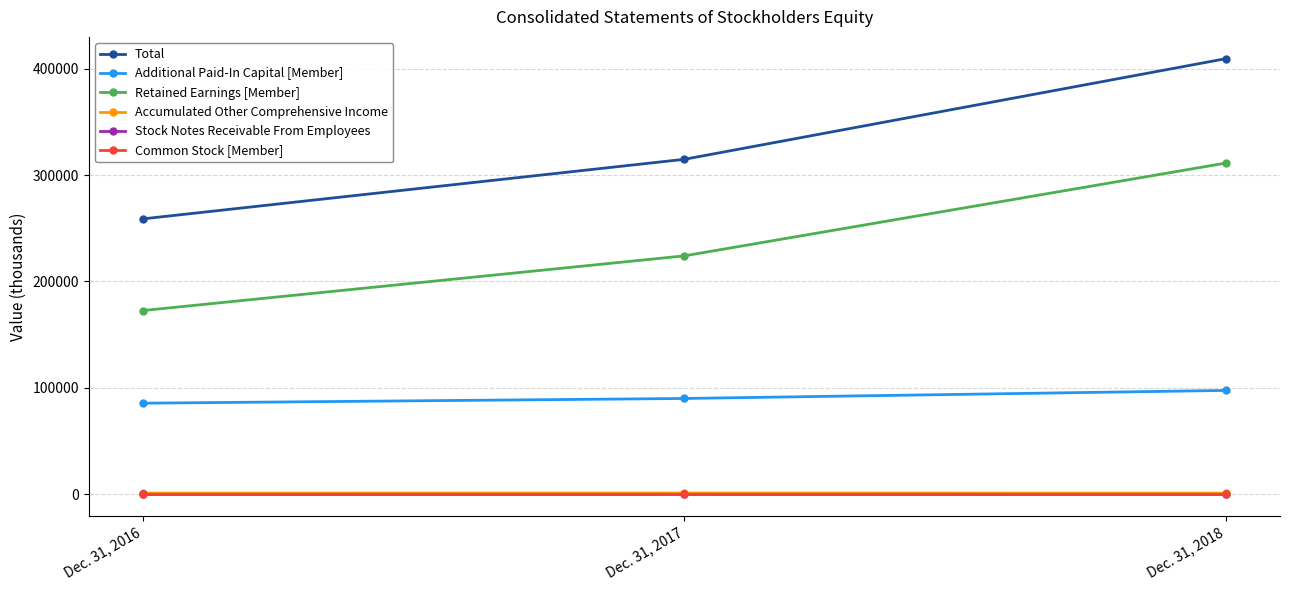

Which series has the largest total across all categories?

Total